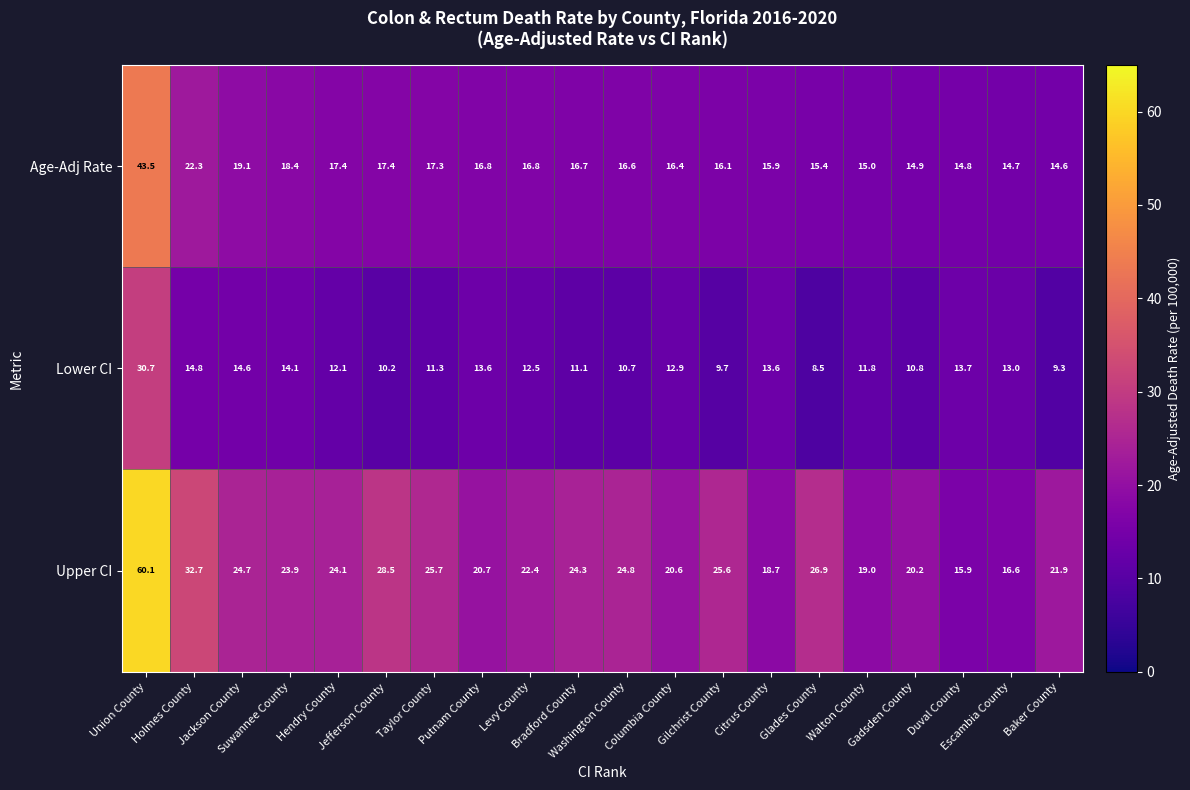

At Jackson County, list the series in order from smallest to largest.

Lower CI, Age-Adj Rate, Upper CI